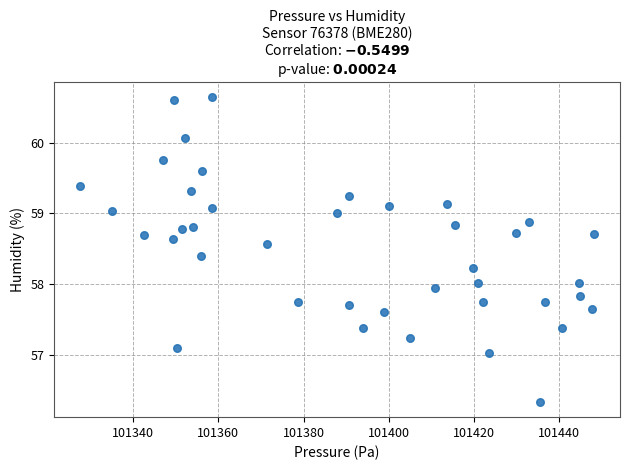

What is the range of Y values (max minus min)?

4.3